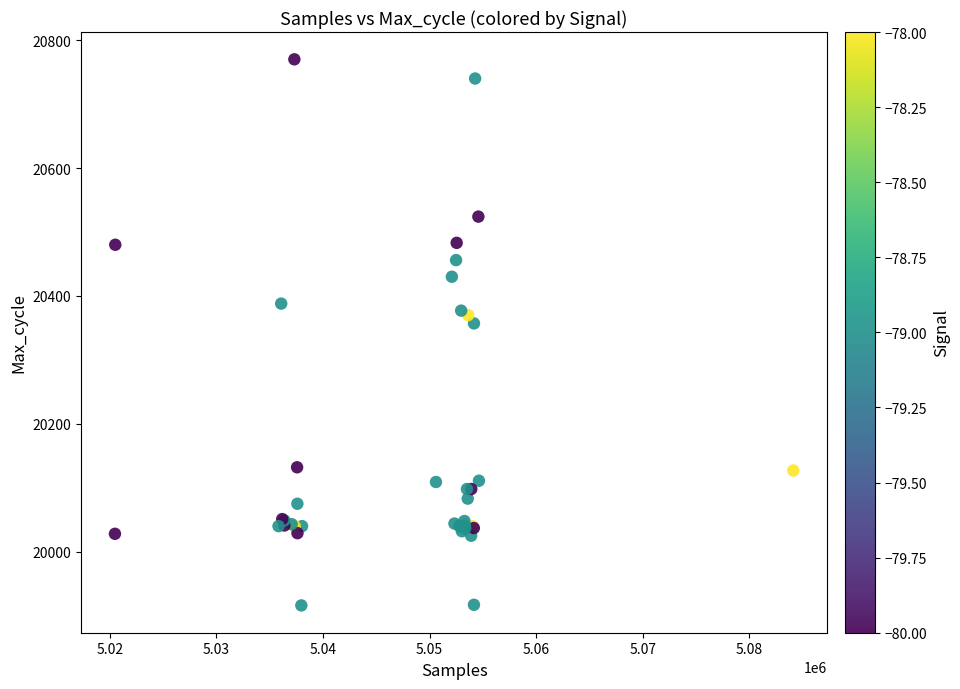

What Y value in the scatter plot is closest to 20343?

20357